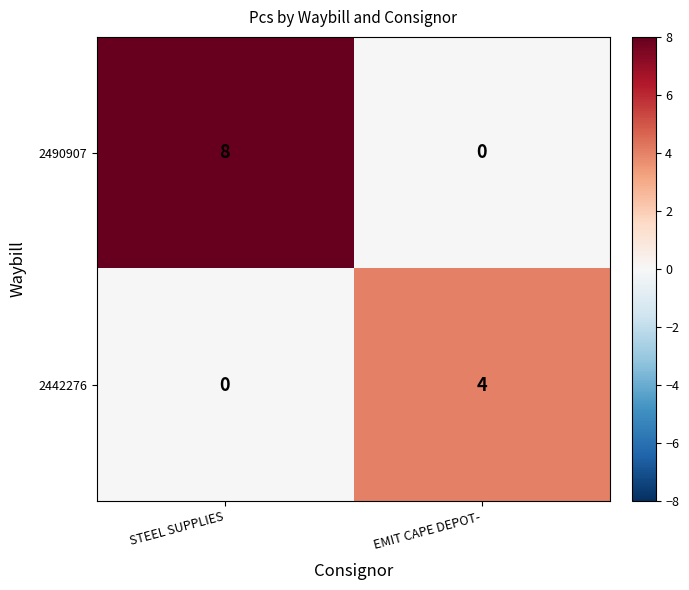

Which category has the highest value in the 2490907 series?

STEEL SUPPLIES